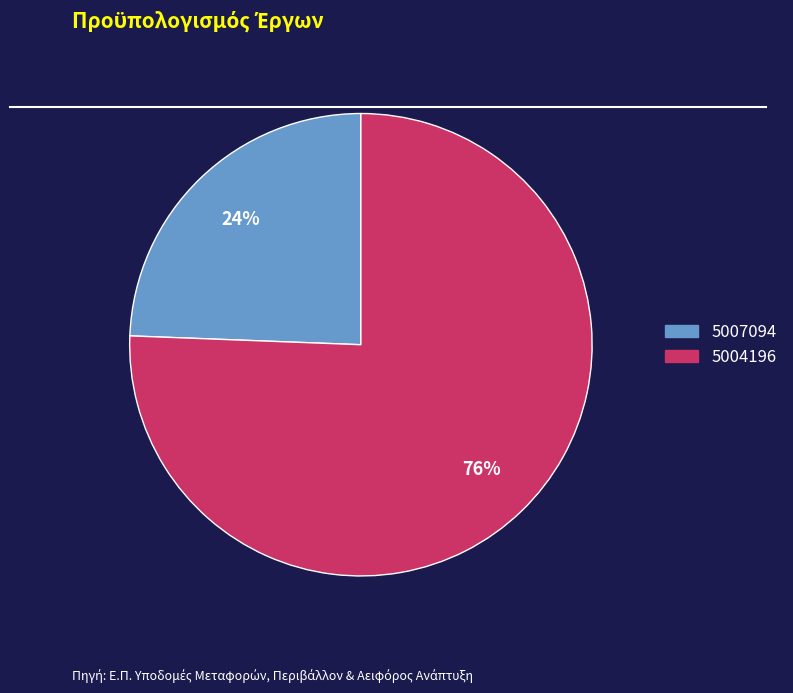

True or false: 5004196 accounts for 66% of the total.

False